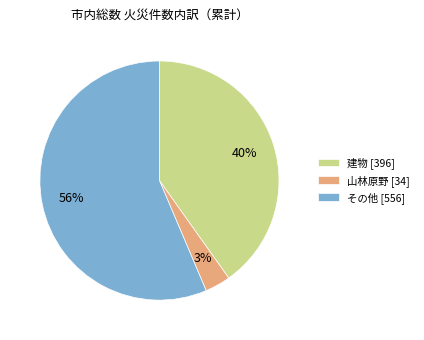

How many slices are in this pie chart?

3